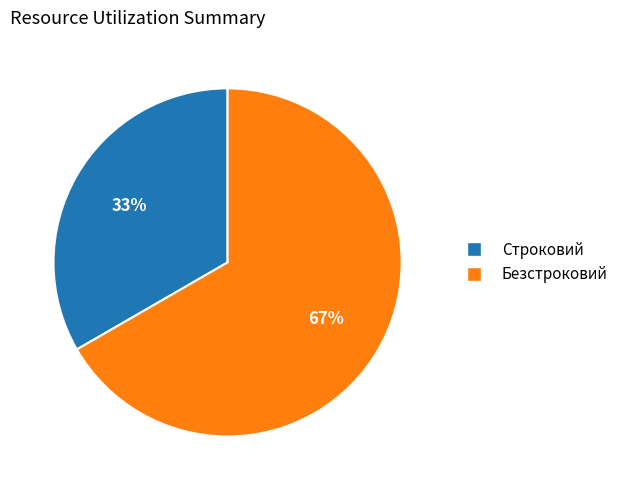

To the nearest percent, what percentage of the pie is Безстроковий?

67%